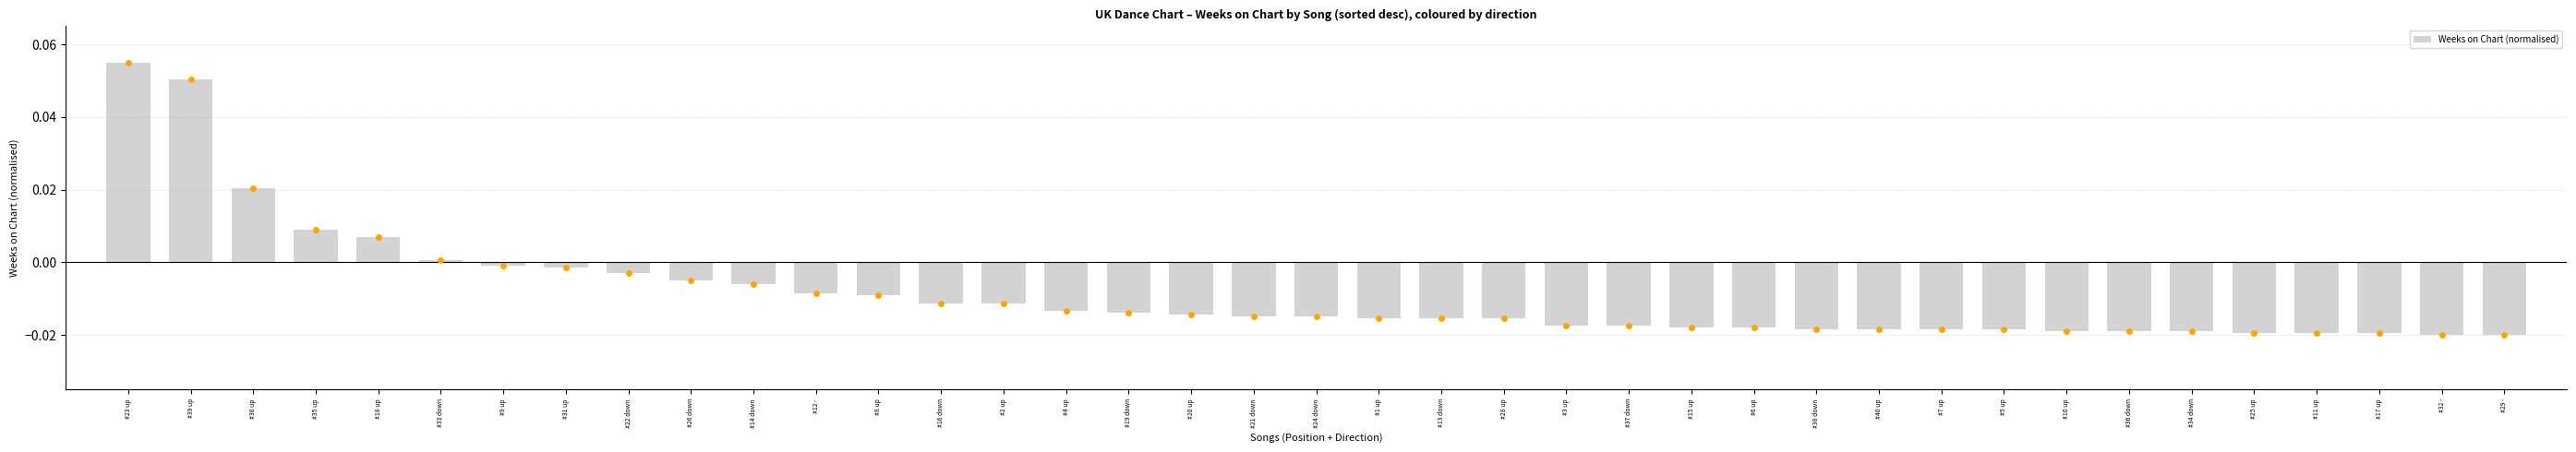

The chart shows a value of -0.0 at #17 up. True or false?

True